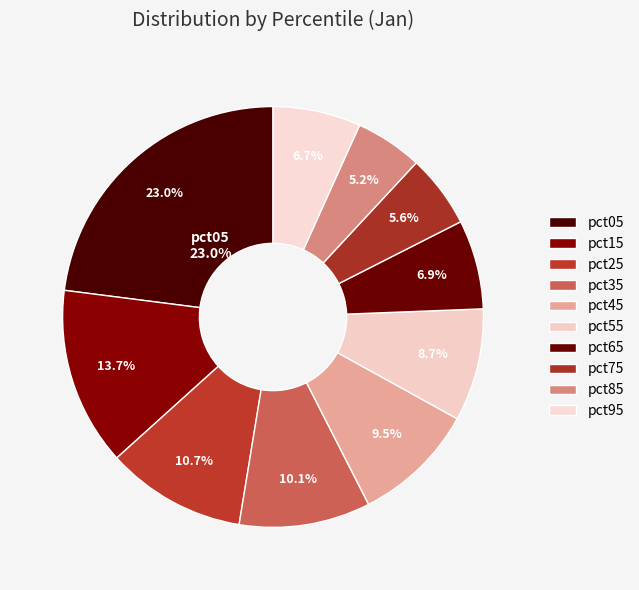

To the nearest percent, what is the average slice percentage?

10%